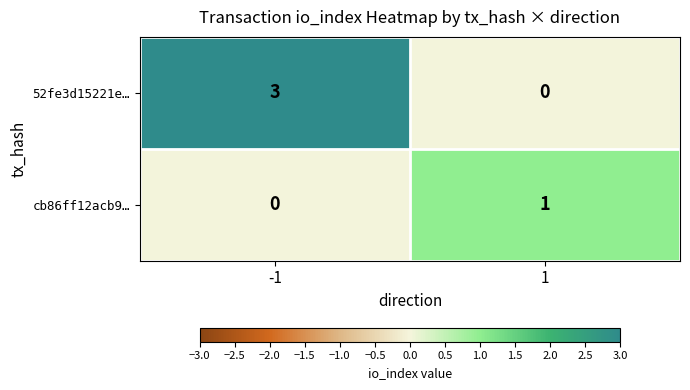

Is the value of 52fe3d15221e… at 1 greater than the value of cb86ff12acb9… at 1?

No